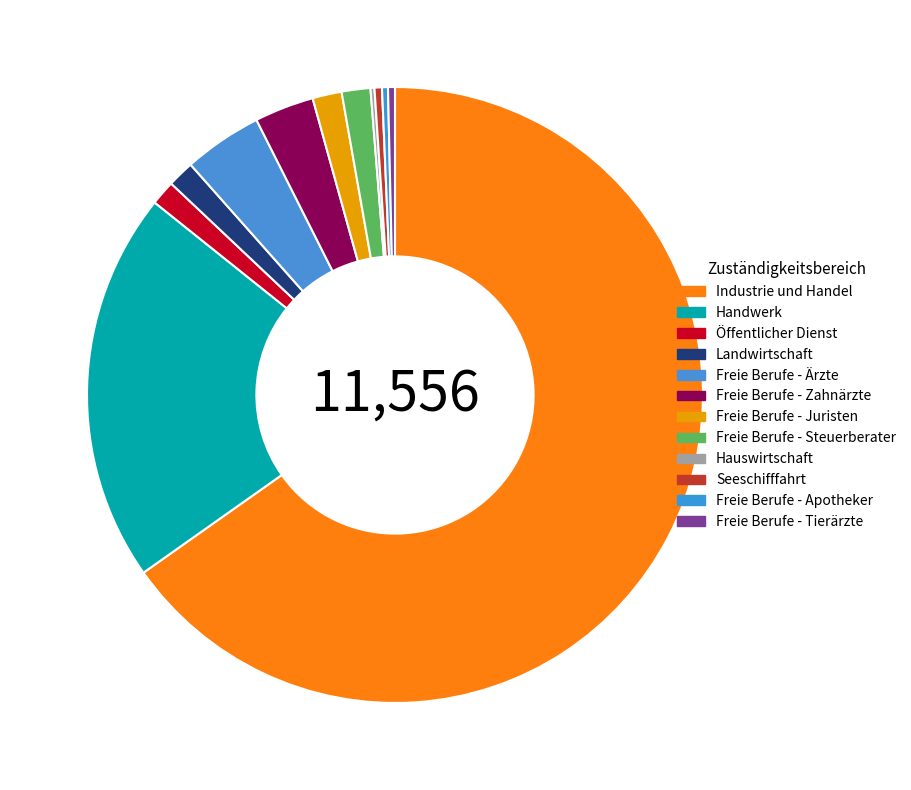

How many segments does this pie chart have?

12